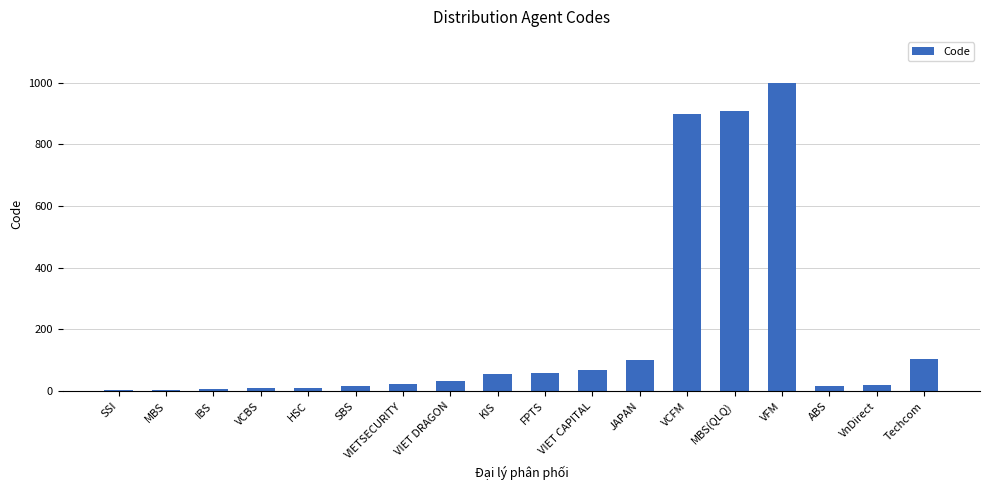

The value at HSC is 11. True or false?

True